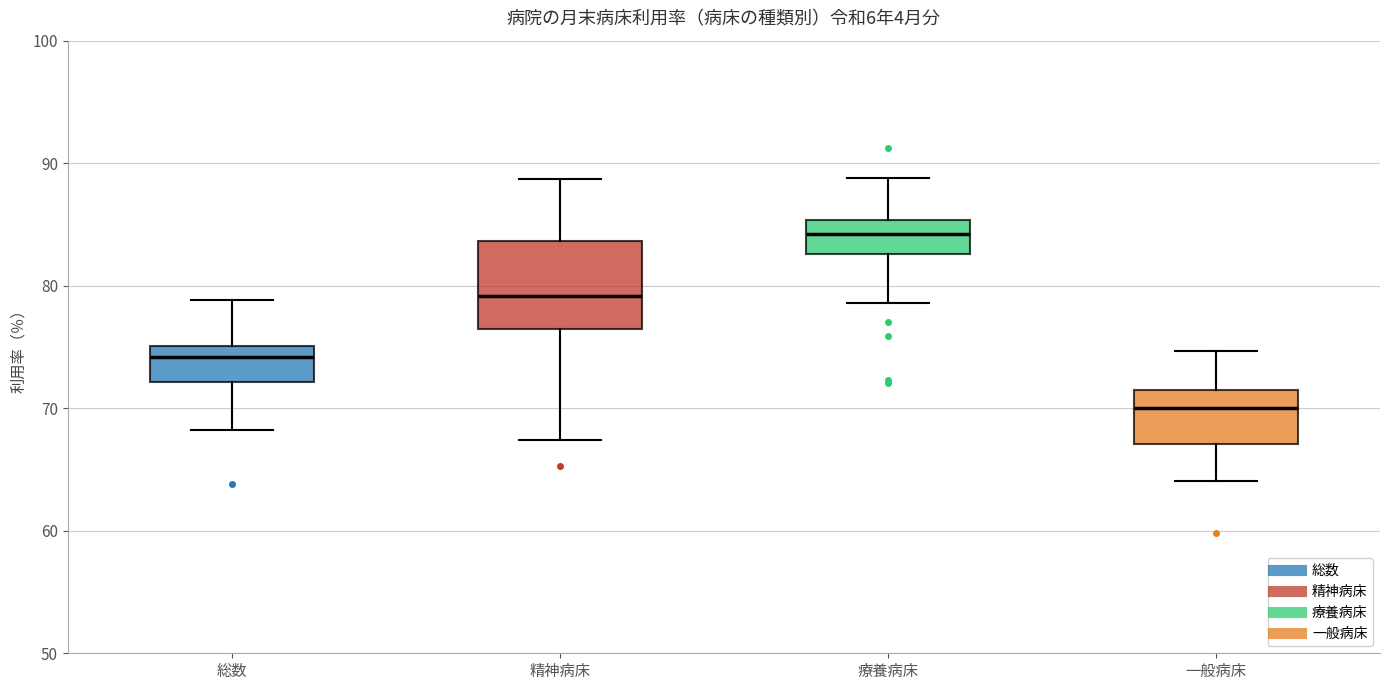

Where is the lower edge of the box for 一般病床 on the y-axis? The values are not printed on the chart, so give them approximately, as read against the axis.

67